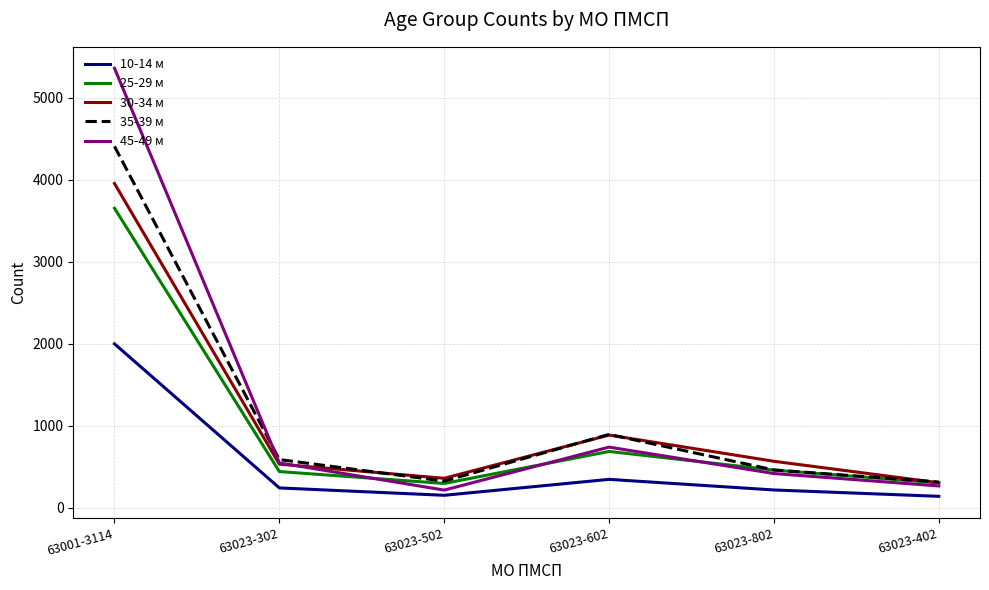

What is the average value of the 45-49 м series?

1257.2